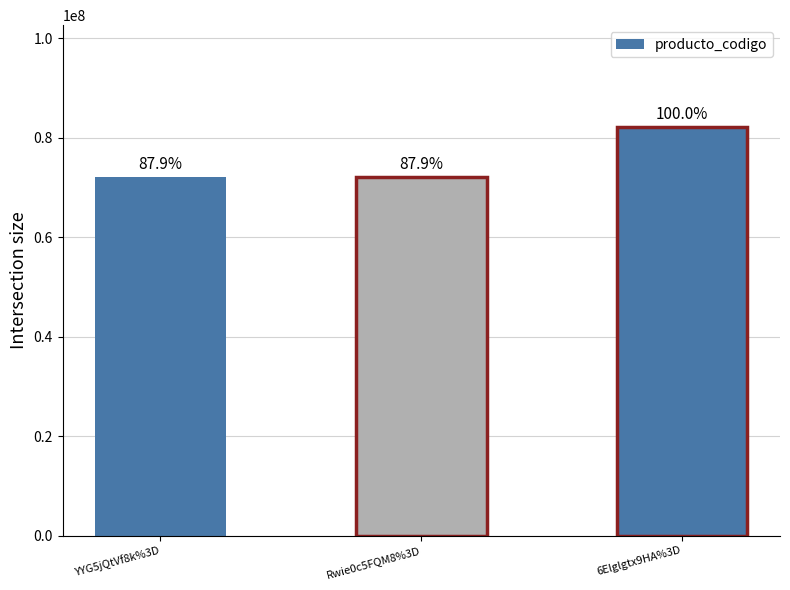

What is the value of the 3rd bar from the left?

82101502